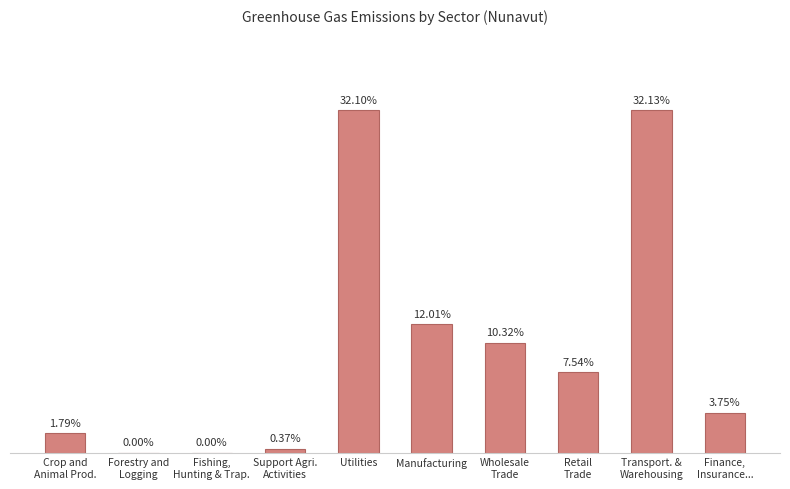

The chart shows a value of 0.0 at Support Agri.
Activities. True or false?

False